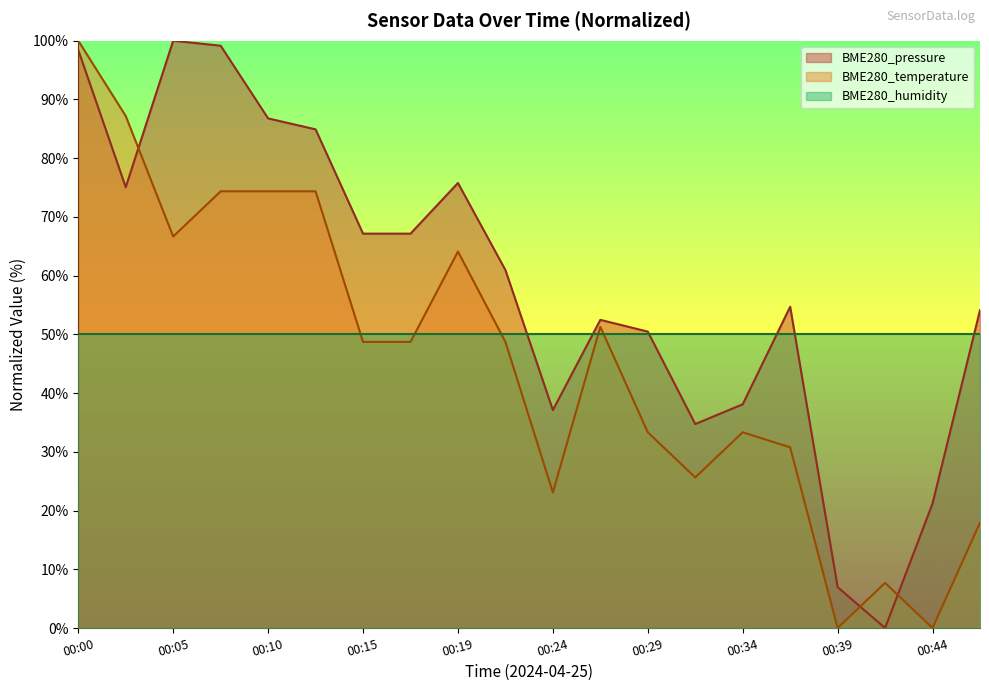

How many data points in BME280_temperature are less than 48?

9